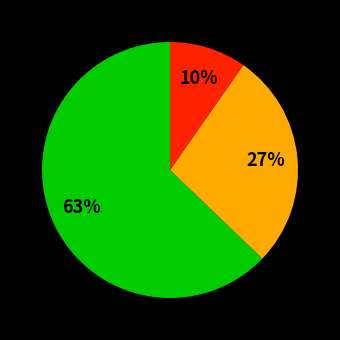

Count the number of slices in the pie.

3